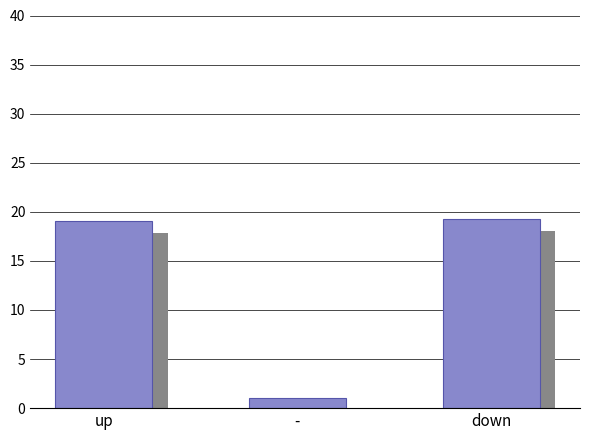

What is the change in value from up to -?

-18.1